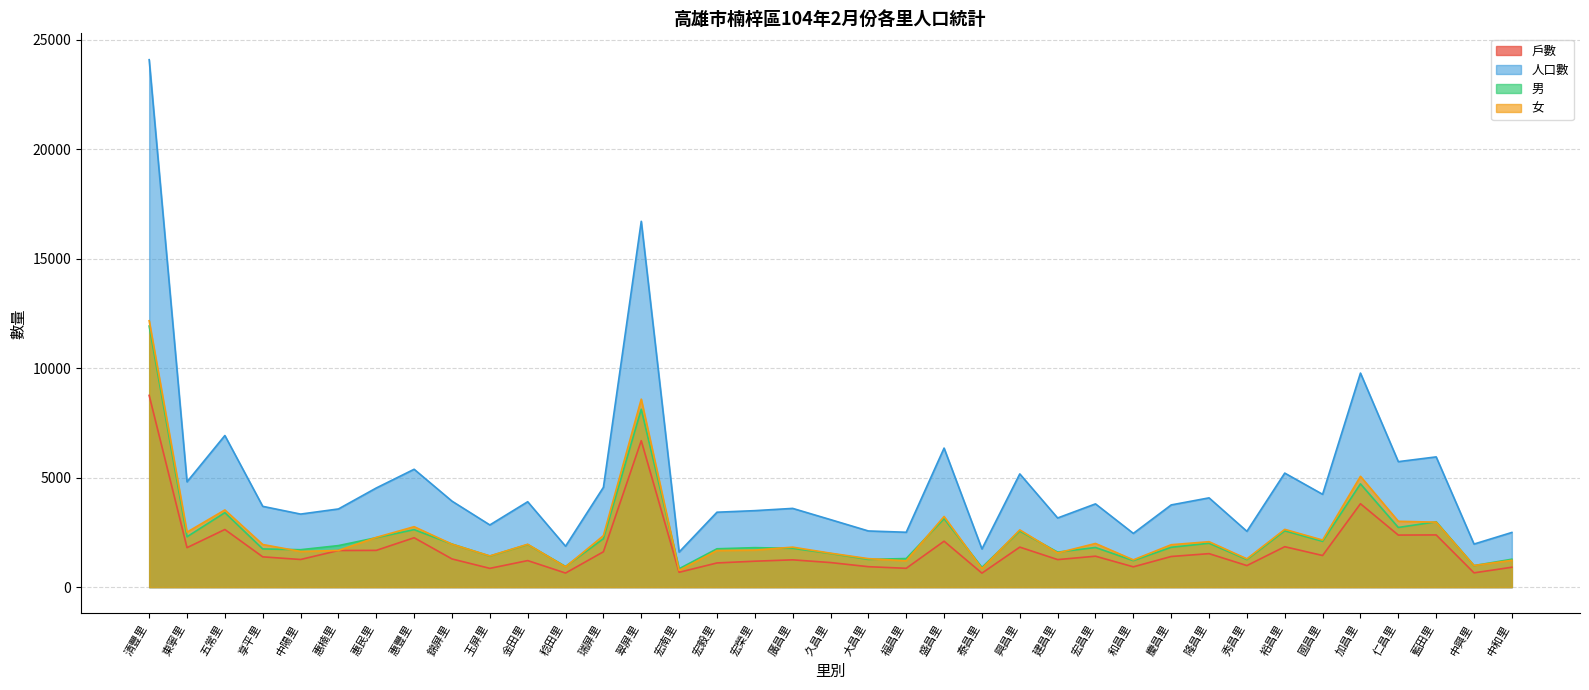

Which series has the widest spread of values?

人口數